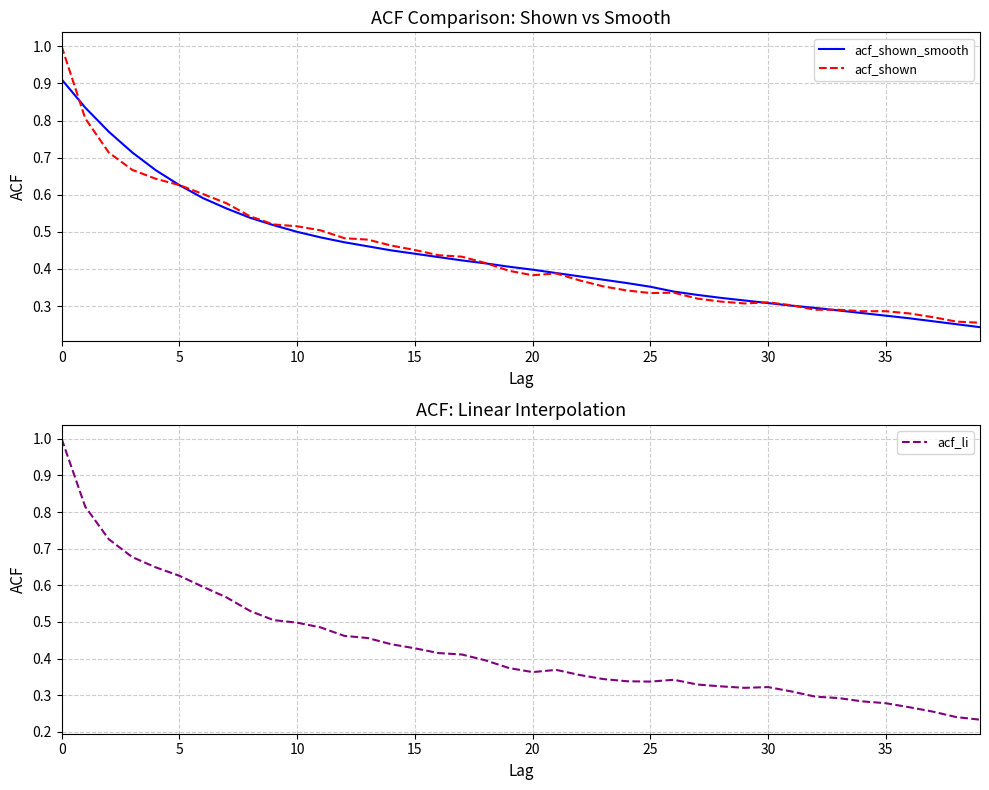

What is the maximum value for acf_li?

1.0